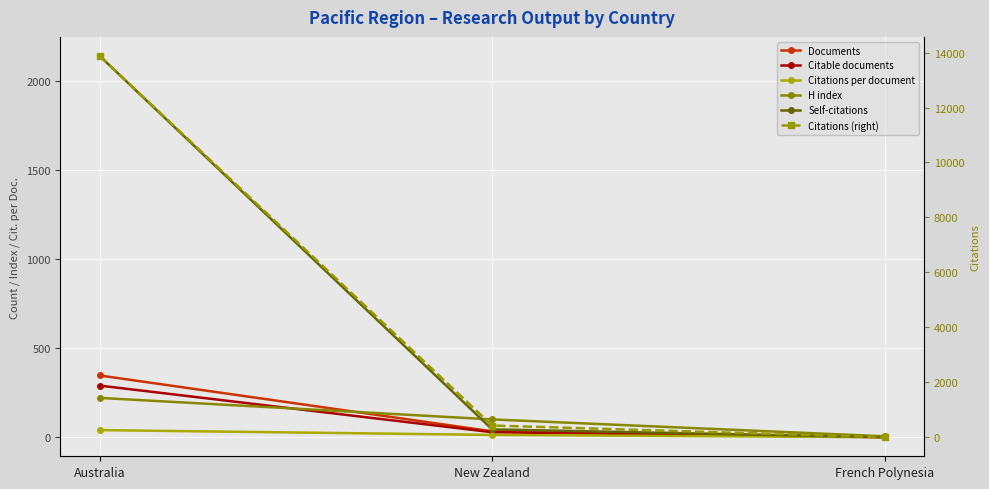

What is the total value across all series at New Zealand?

642.9